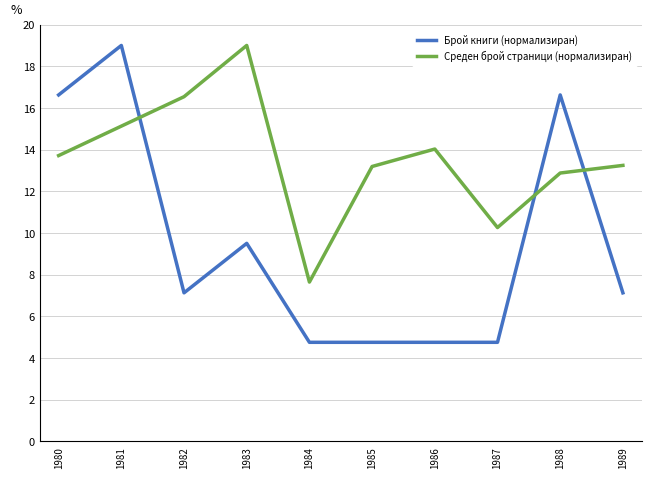

What is the total value across all series at 1983?

28.5